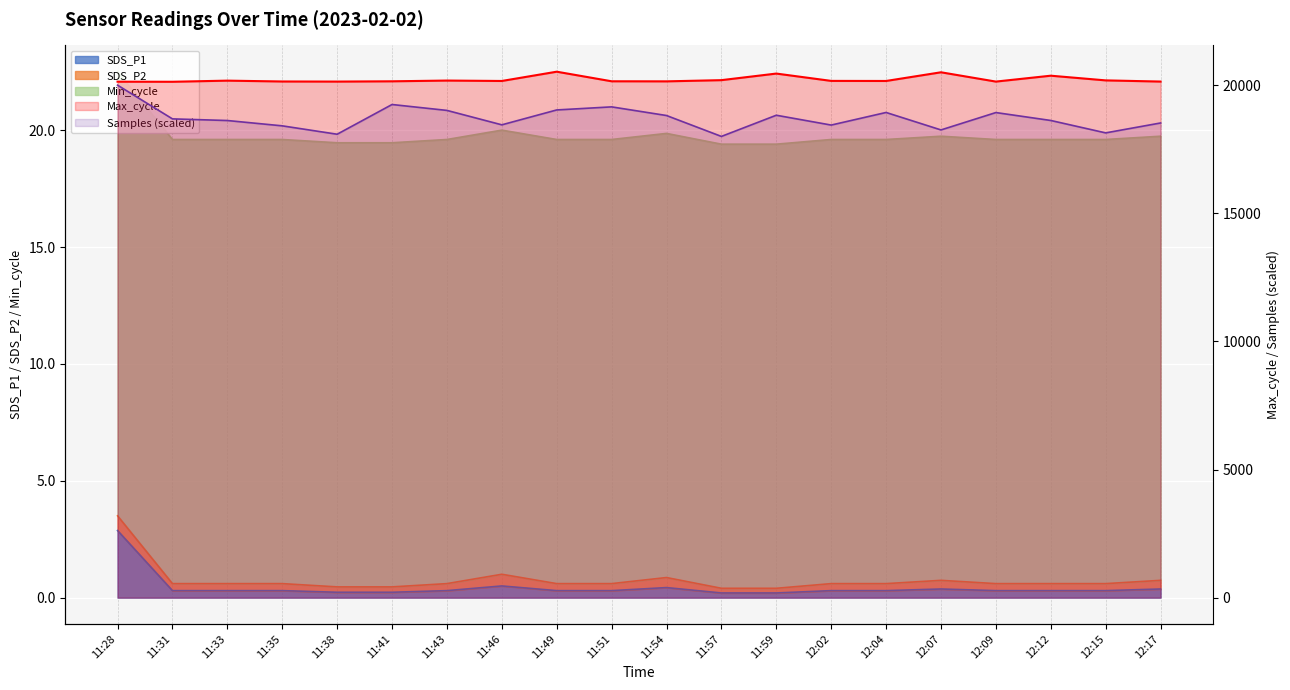

What is the highest value of the Max_cycle series?

20526.0